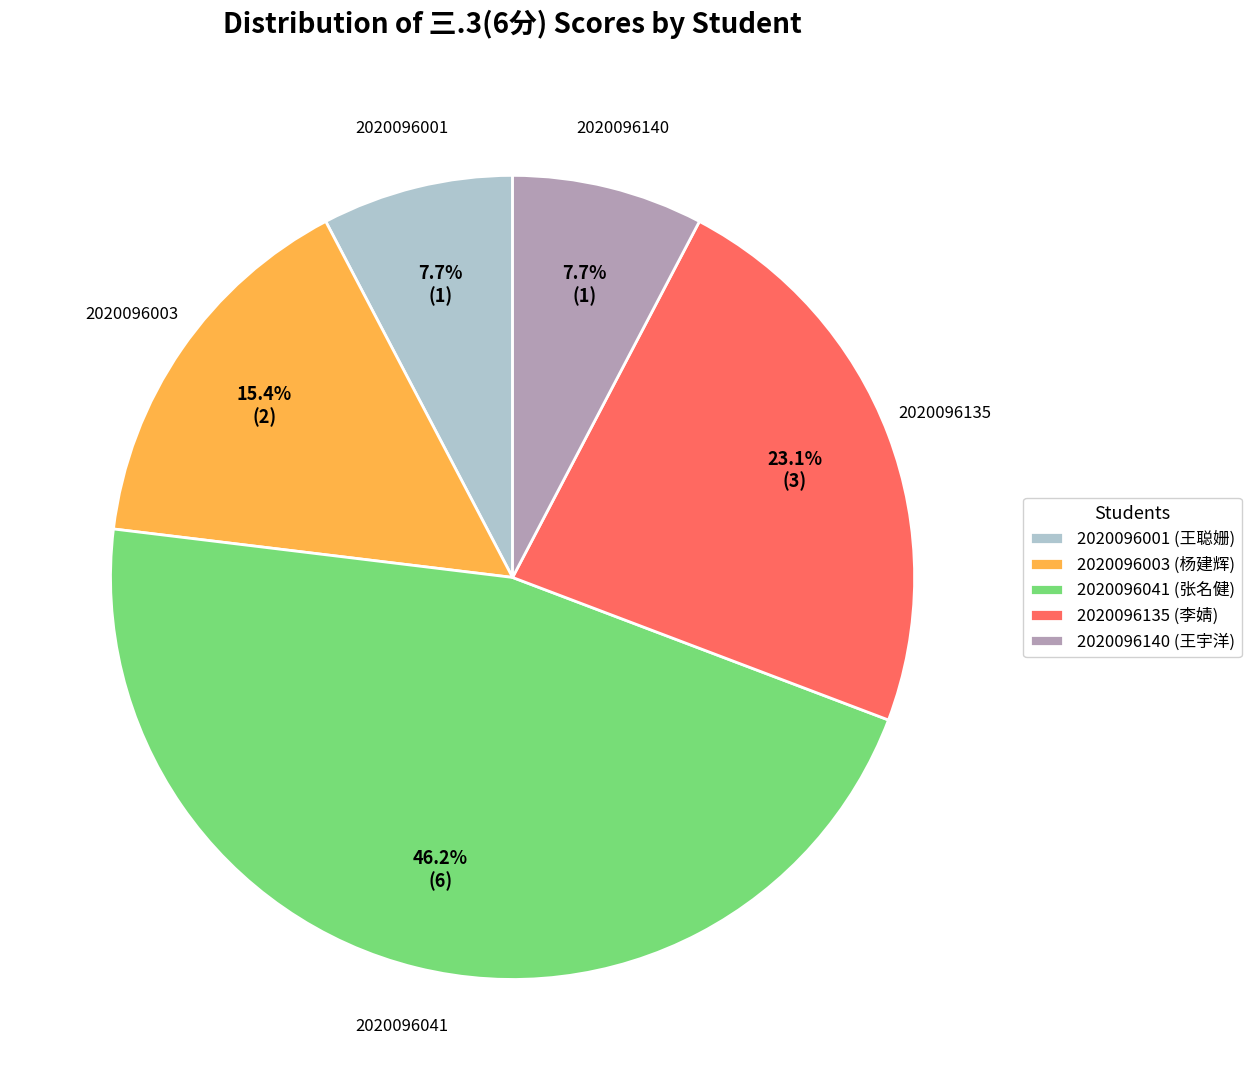

What percentage is the 2020096003 slice, to the nearest percent?

15%